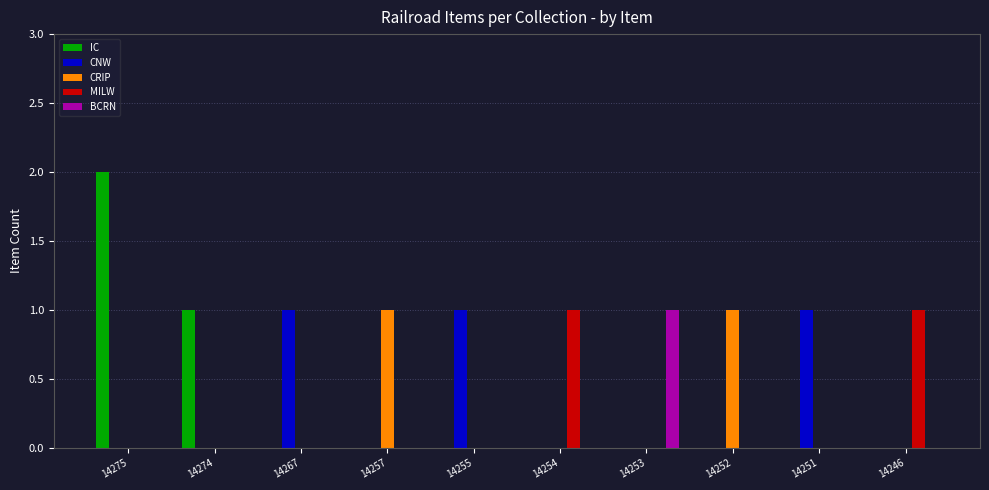

The value of CRIP at 14267 is 0. True or false?

True